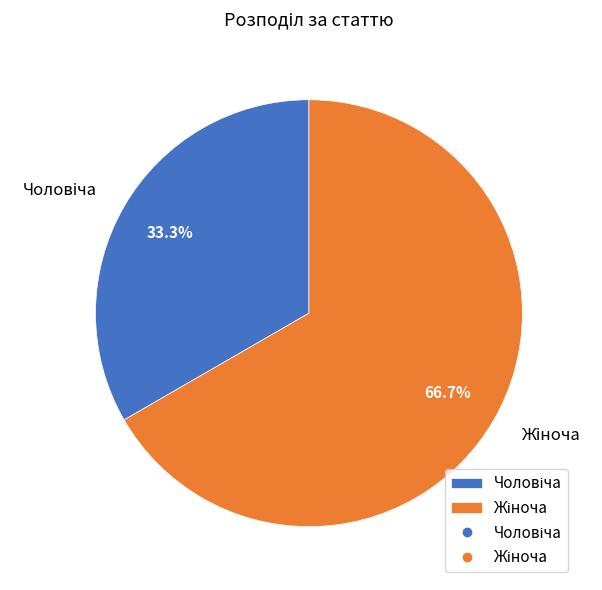

Count the number of slices in the pie.

2